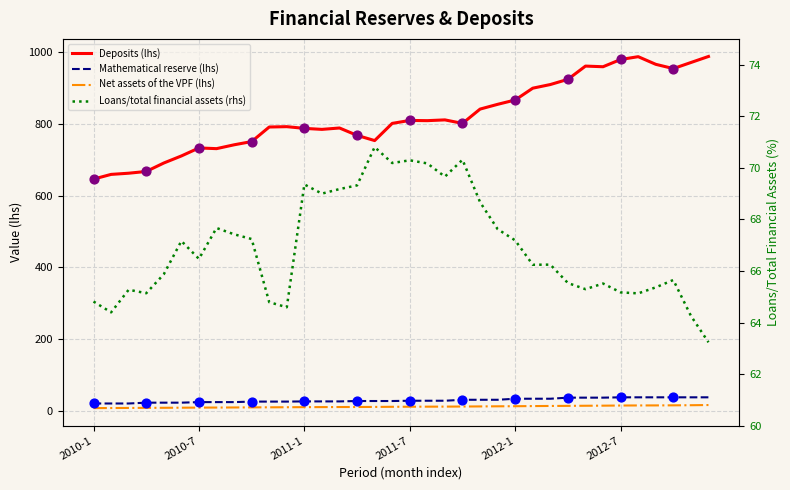

Which series has the largest total across all categories?

Deposits (lhs)